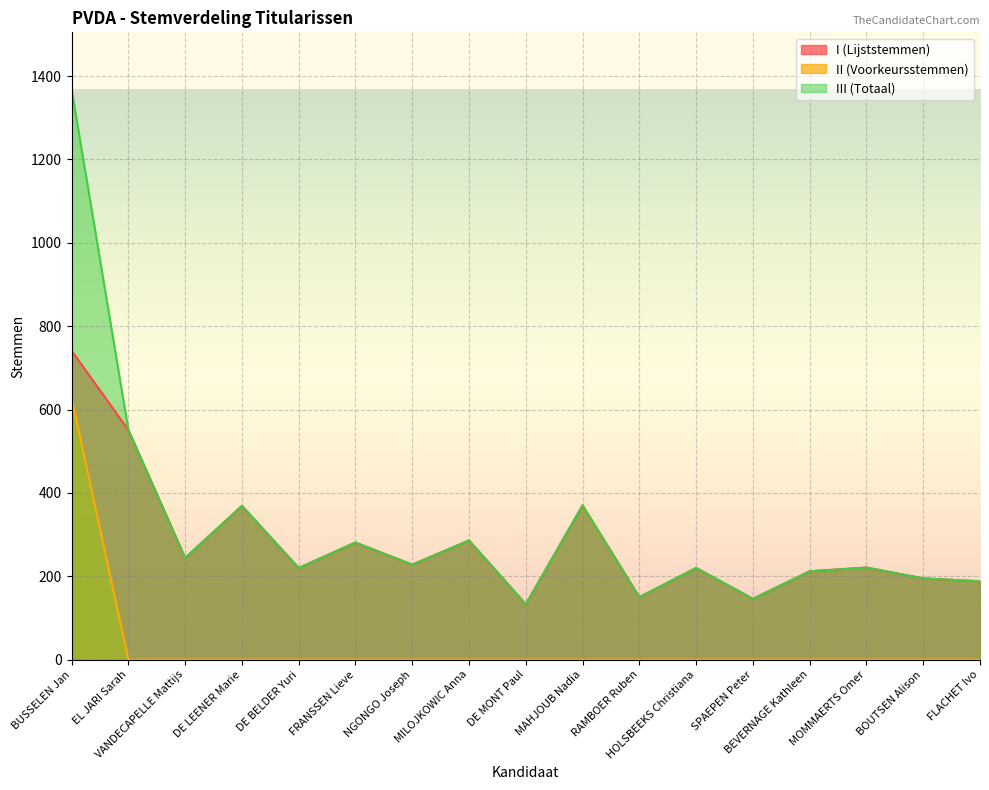

True or false: I (Lijststemmen) and III (Totaal) intersect in this chart.

False